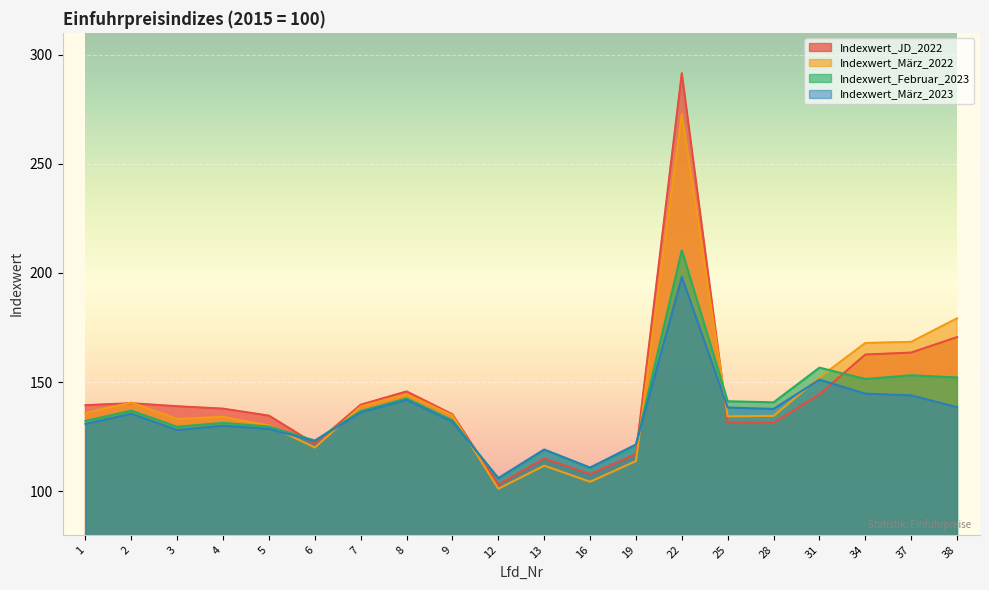

What is the difference between the maximum and minimum values in the Indexwert_JD_2022 series?

188.5